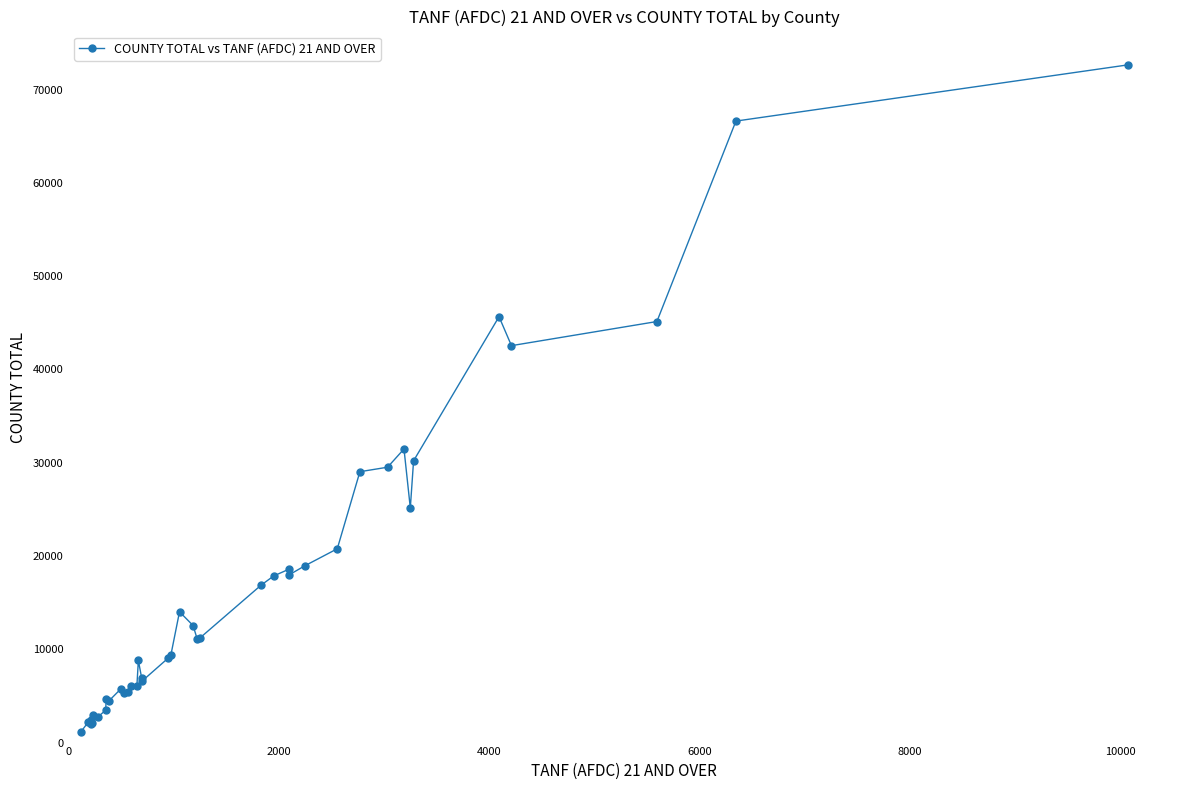

What is the sum of all values?

675426